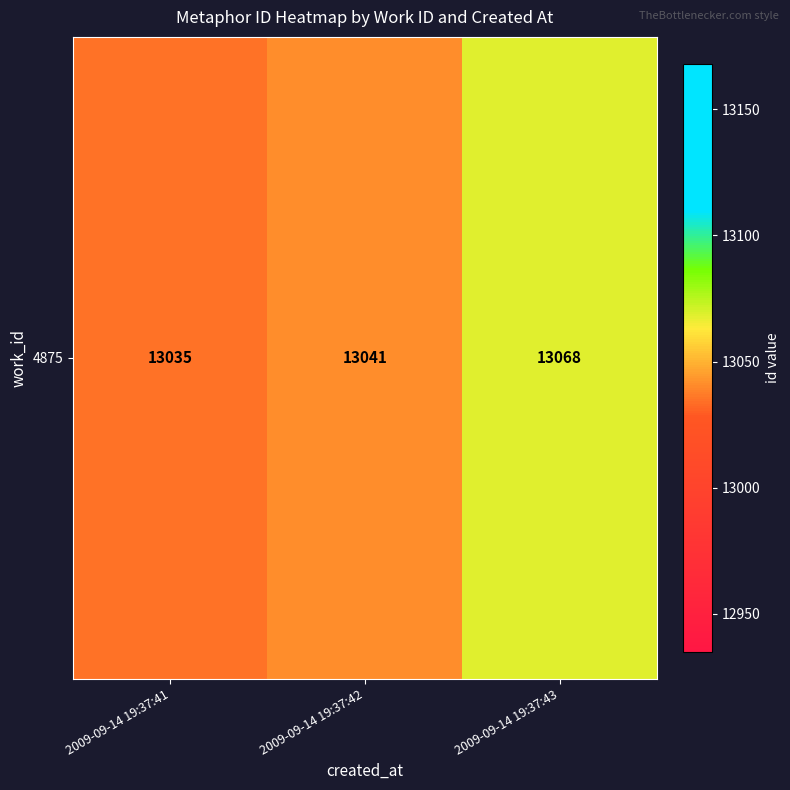

List the labels in order of value, largest first.

2009-09-14 19:37:43, 2009-09-14 19:37:42, 2009-09-14 19:37:41